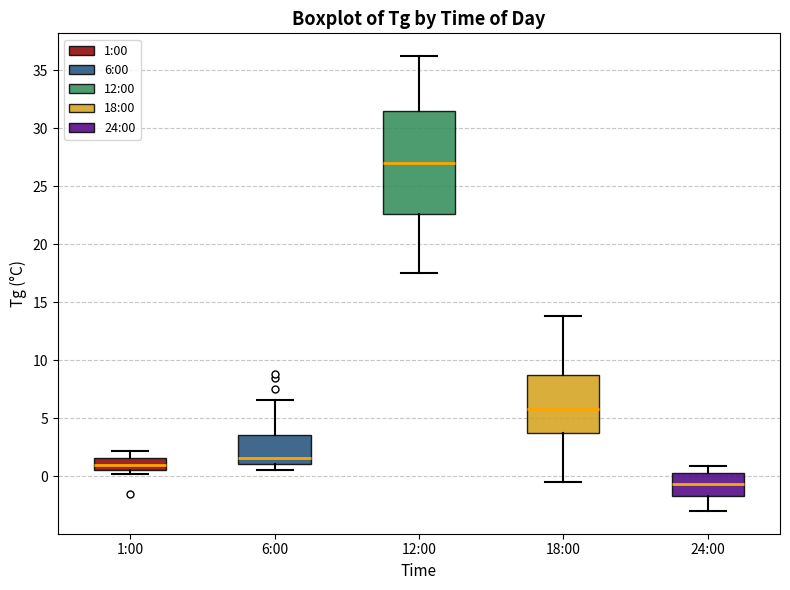

Comparing the boxes themselves (not the whiskers), which one is the tallest?

12:00